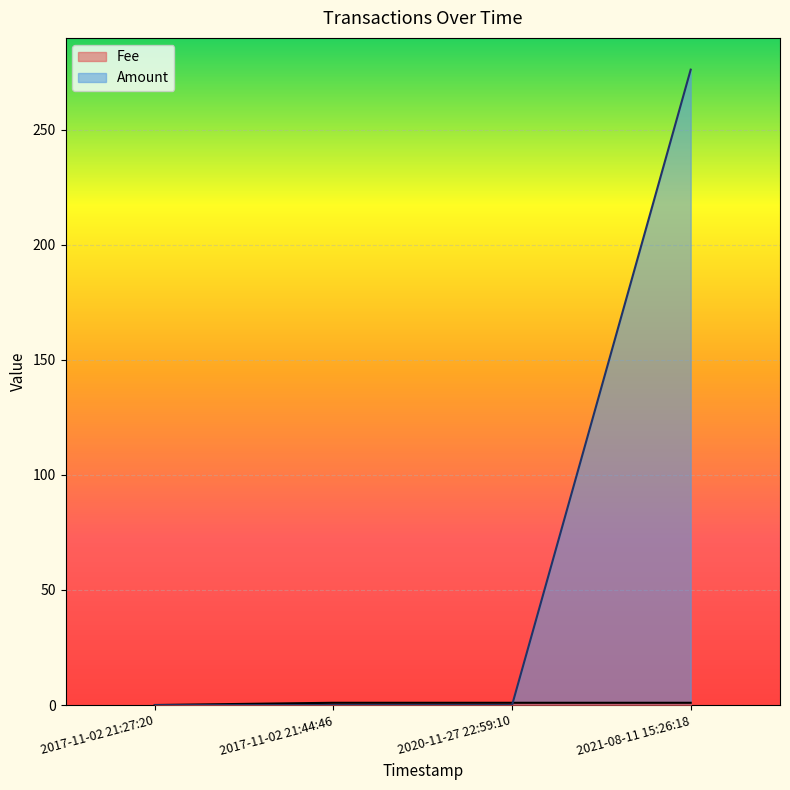

How many data points in Fee are less than 1?

1